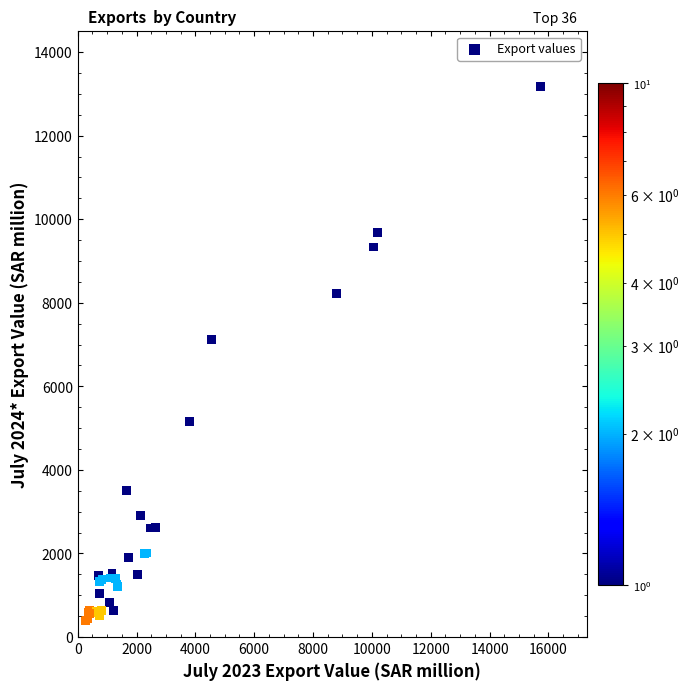

What Y value in the scatter plot is closest to 6783?

7125.5